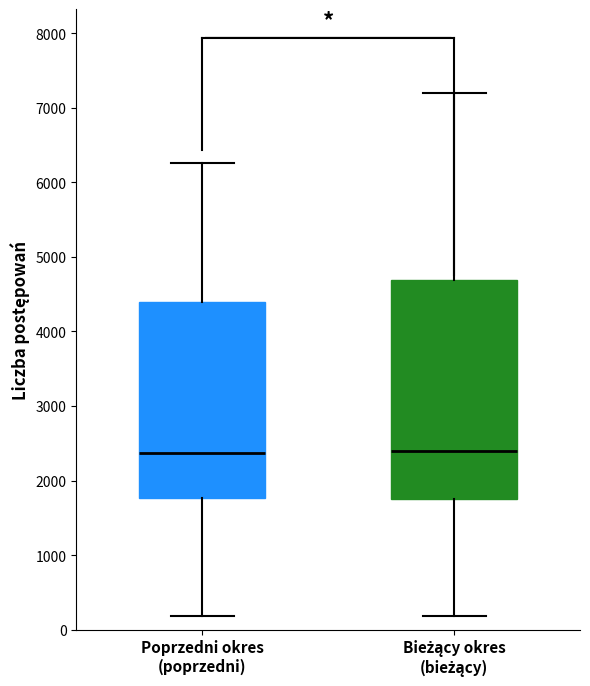

Where does the lower whisker of the box for Bieżący okres (bieżący) end on the y-axis? The values are not printed on the chart, so give them approximately, as read against the axis.

200